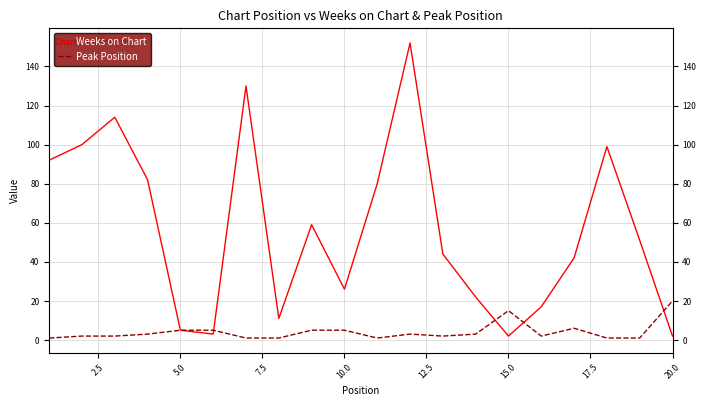

Which series has the widest spread of values?

Weeks on Chart